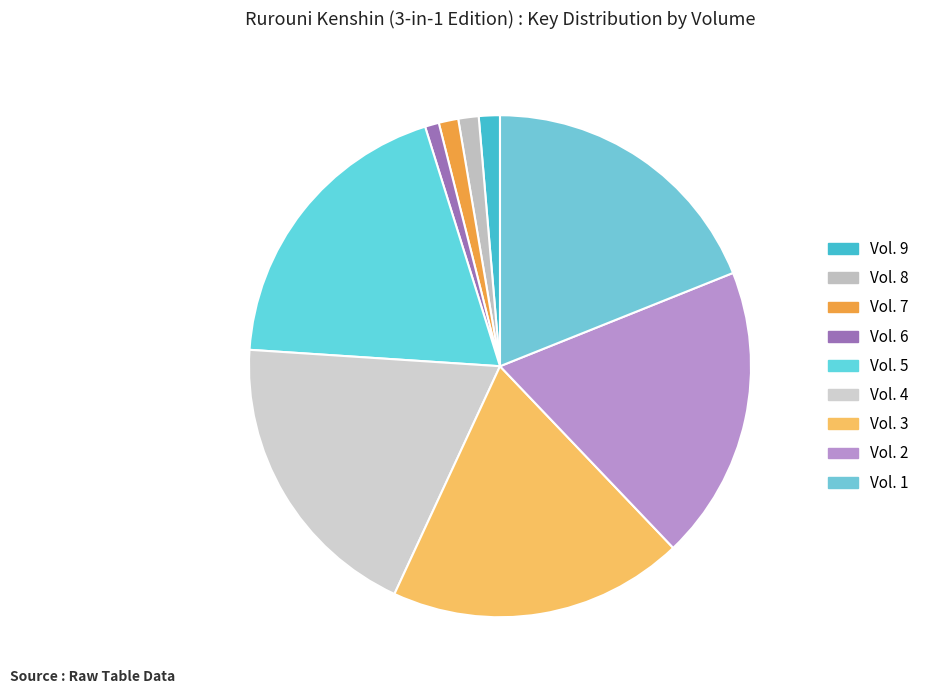

How many segments does this pie chart have?

9